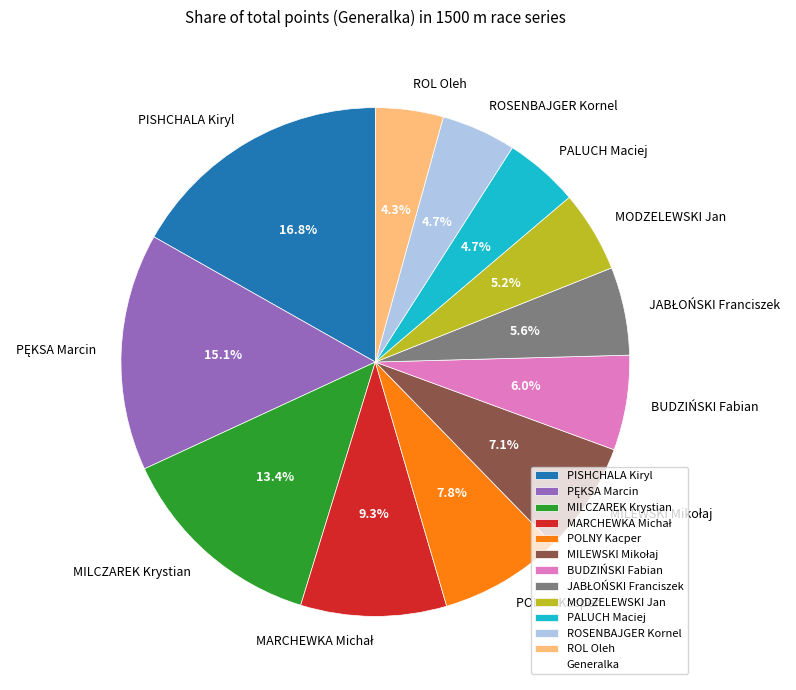

Is there a majority slice in this chart?

No